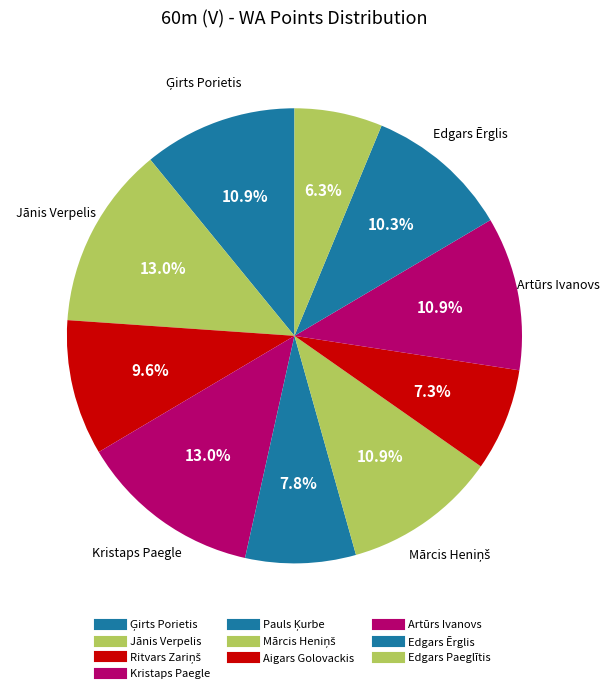

What is the change in value from Jānis Verpelis to Edgars Paeglītis?

-461